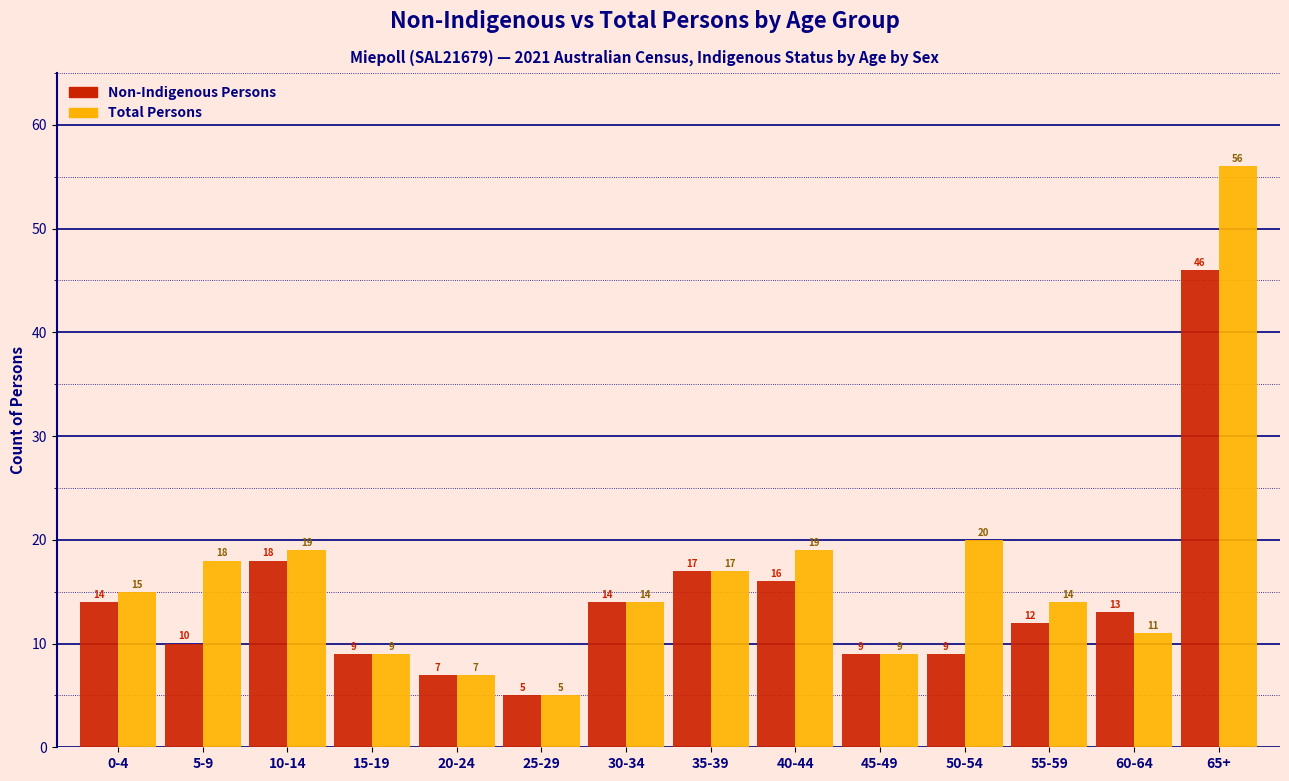

Reading right to left, list all the values displayed in this chart.

Non-Indigenous Persons: 46	13	12	9	9	16	17	14	5	7	9	18	10	14
Total Persons: 56	11	14	20	9	19	17	14	5	7	9	19	18	15